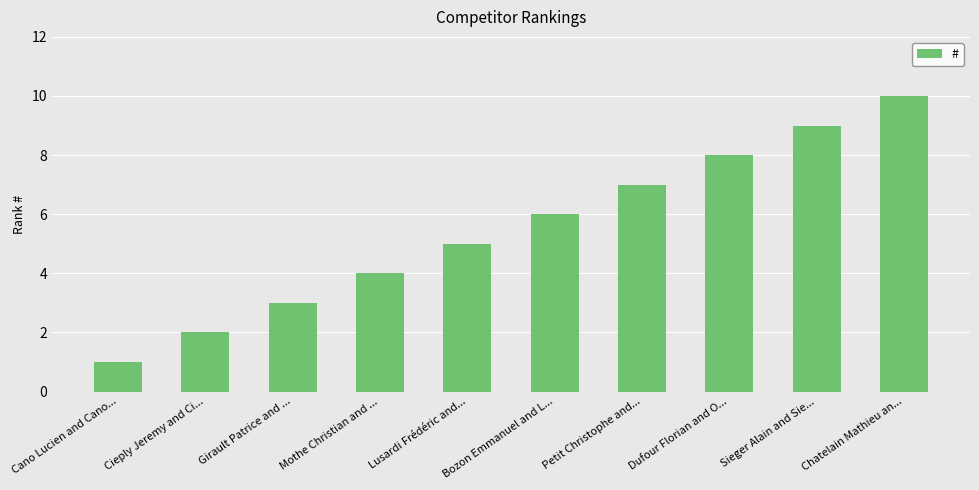

Approximately how many times larger is the value at Cano Lucien and Cano... compared to Cieply Jeremy and Ci...?

0.5